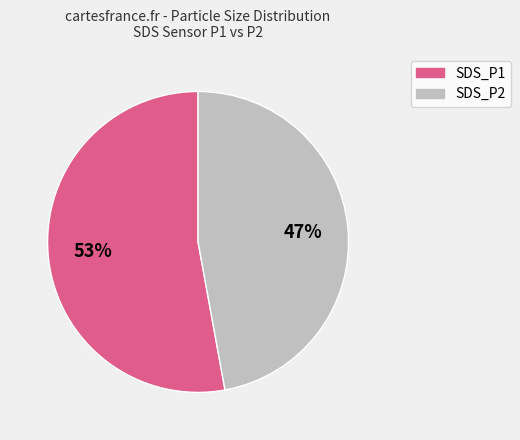

Which slice represents more than half of the pie?

SDS_P1